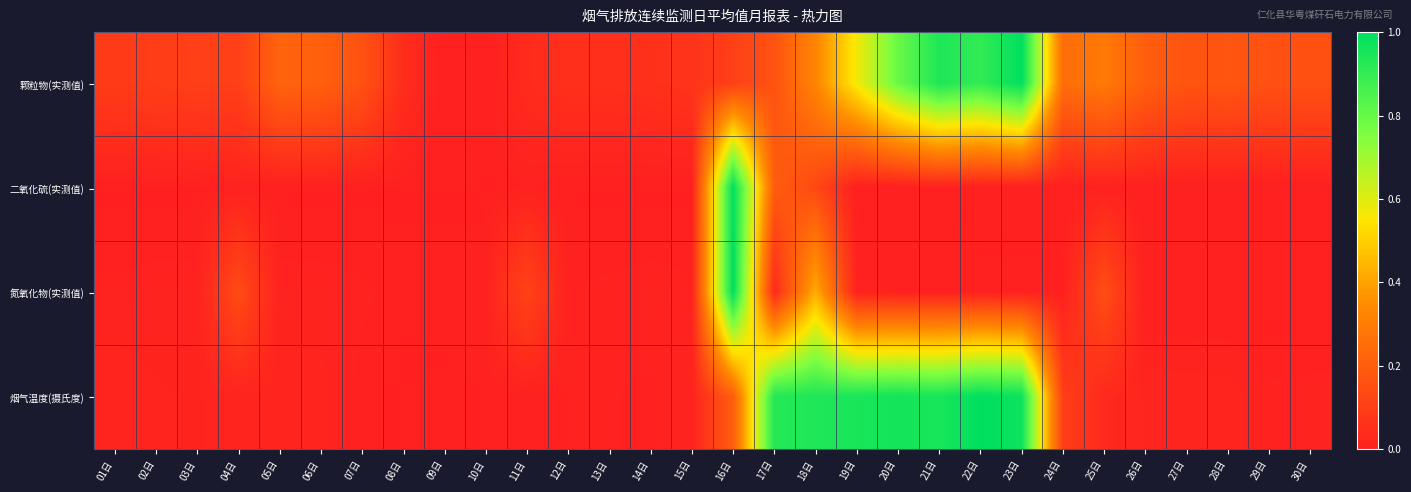

What is the total value across all series at 25日?

0.5